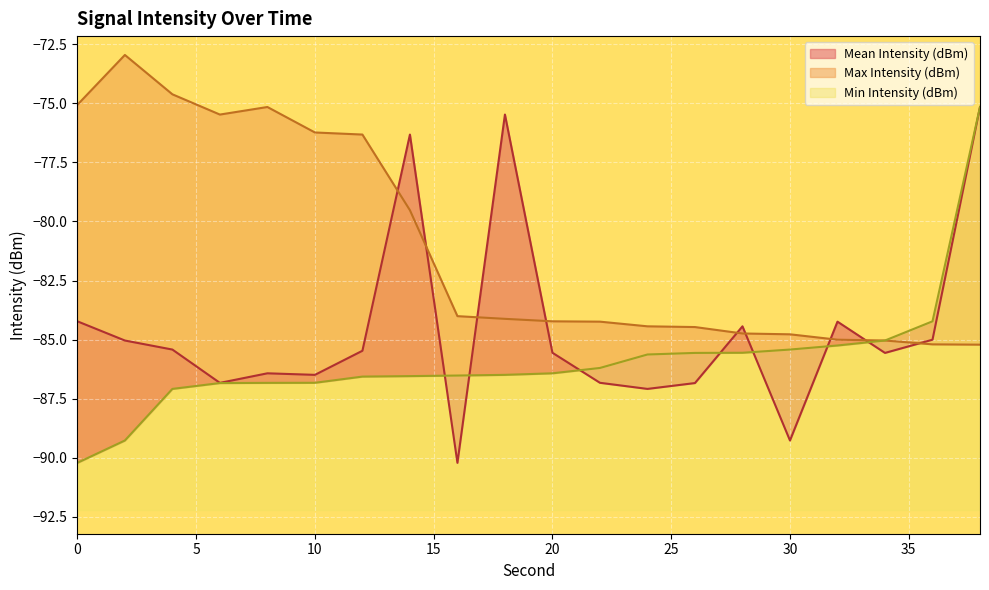

What is the difference between the maximum and minimum values in the Min Intensity (dBm) series?

15.1